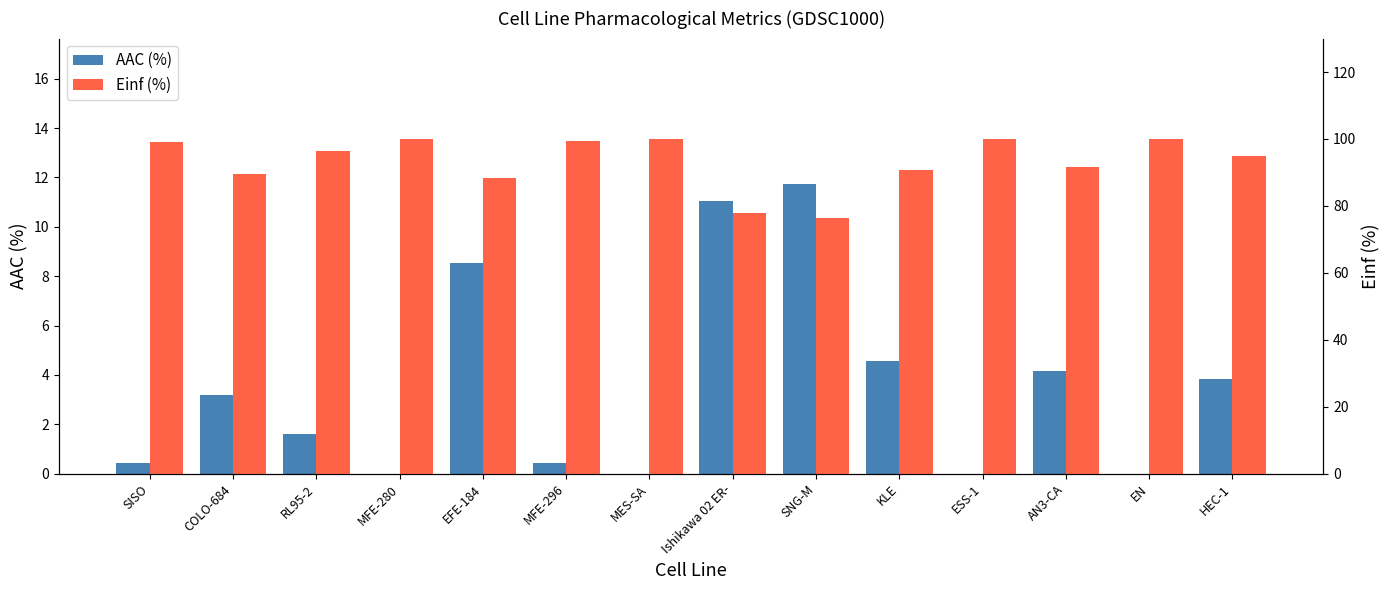

What is the sum of all Einf (%) values?

1304.7